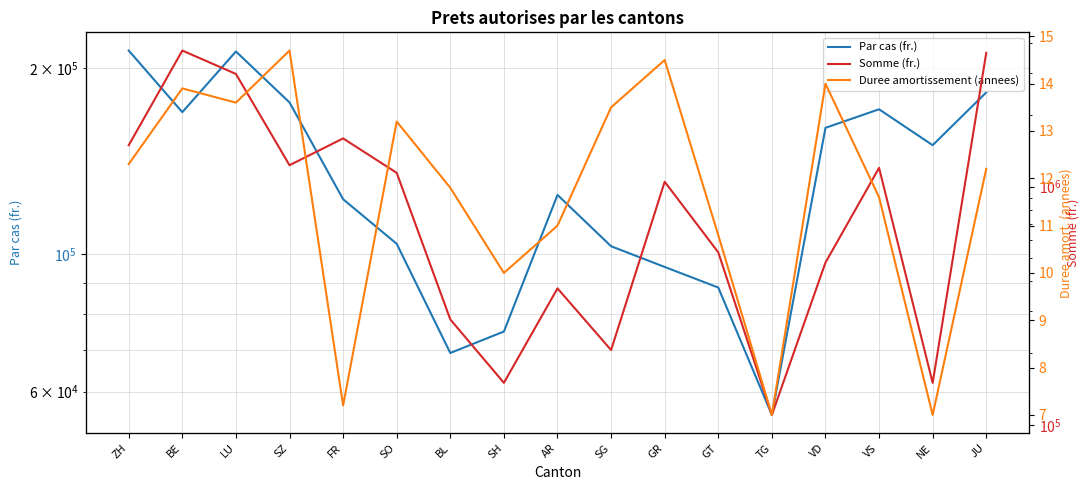

What is the smallest value displayed?

7.0